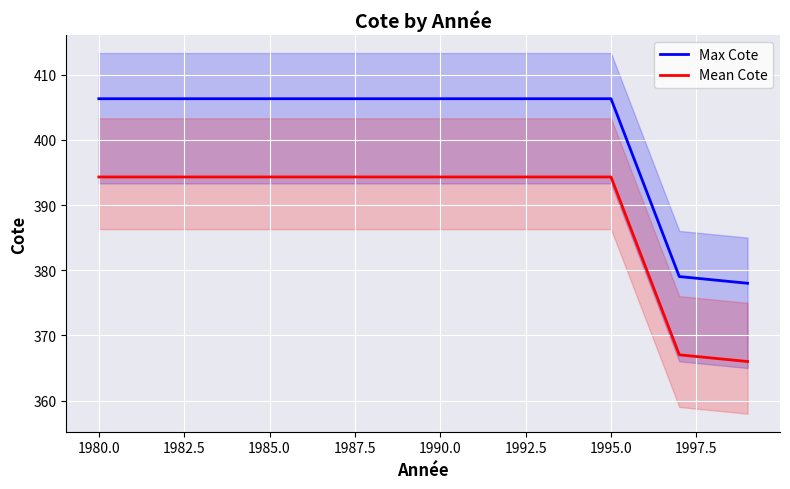

Does the chart display data point markers on the line(s)?

No